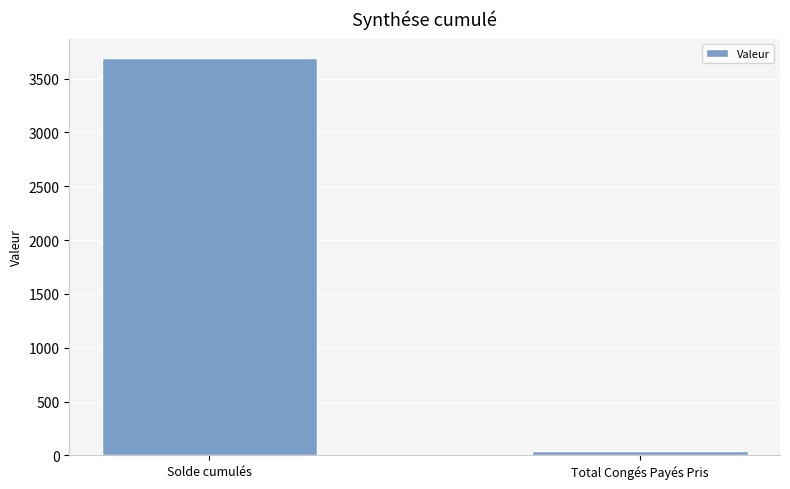

The value at Solde cumulés is 3687.4. True or false?

True